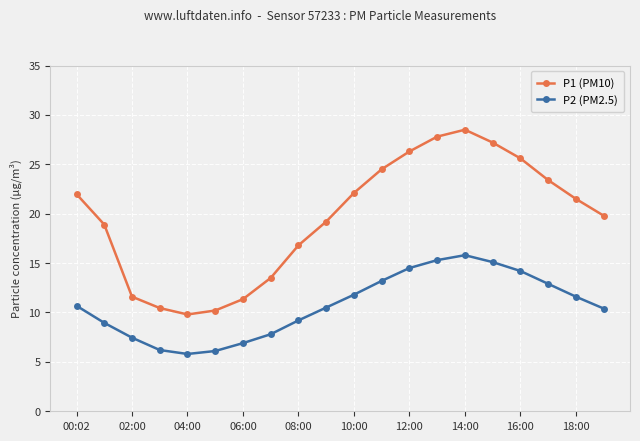

True or false: P1 (PM10) and P2 (PM2.5) cross at least once.

False